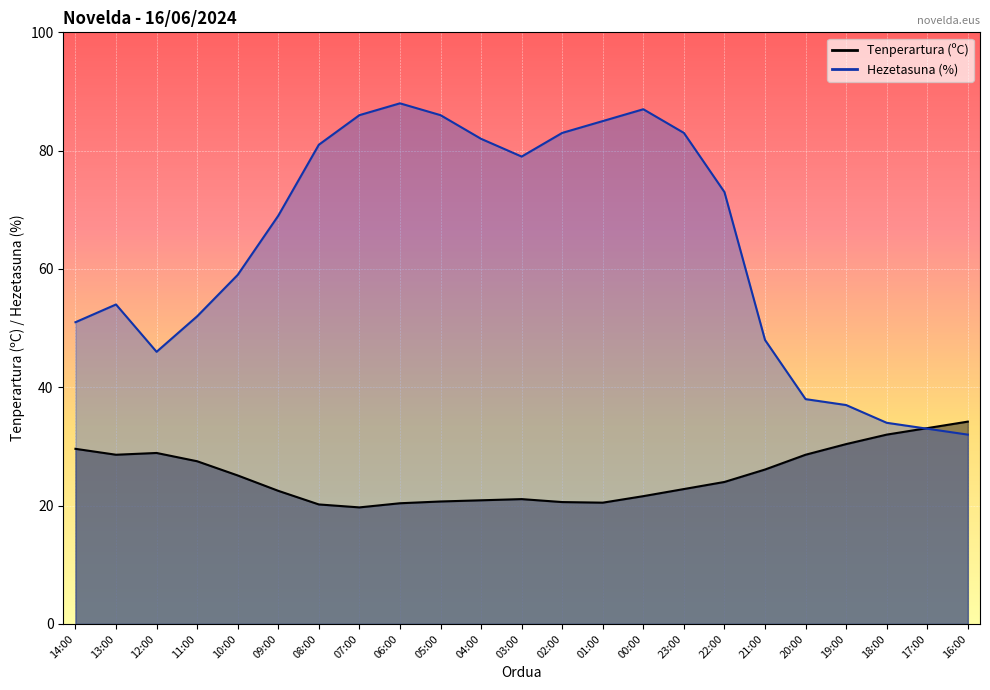

What is the difference between the highest and lowest values at 18:00?

2.0